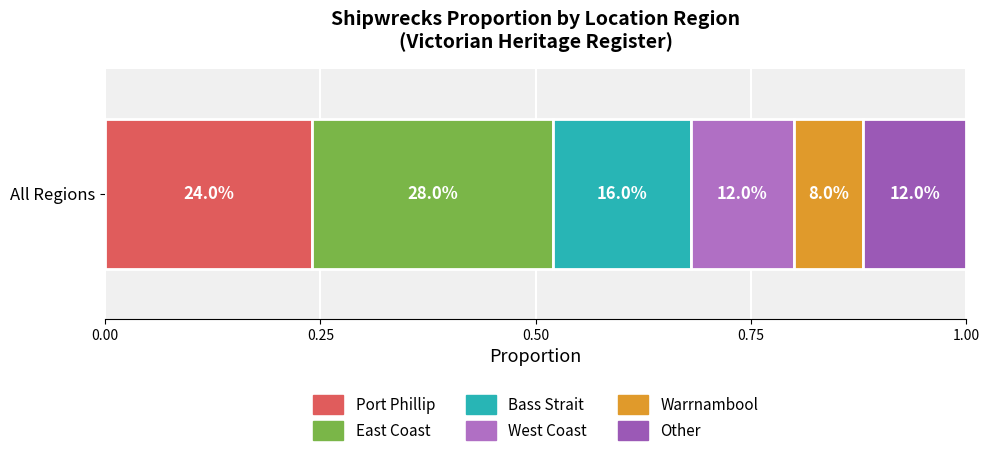

Count the number of categories in the chart.

6